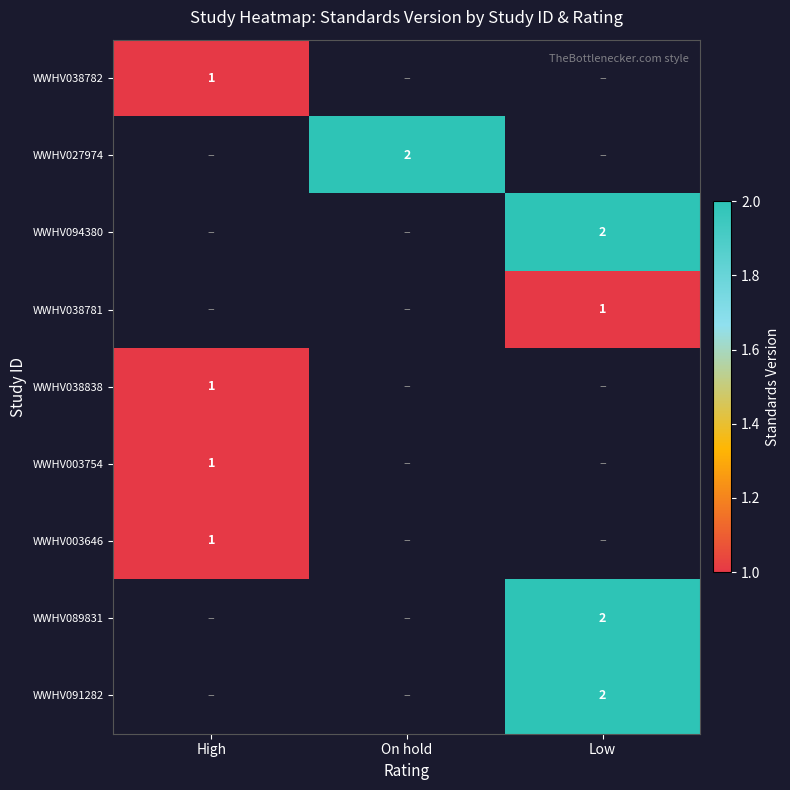

True or false: WWHV038838 has a value of 1 at High.

True